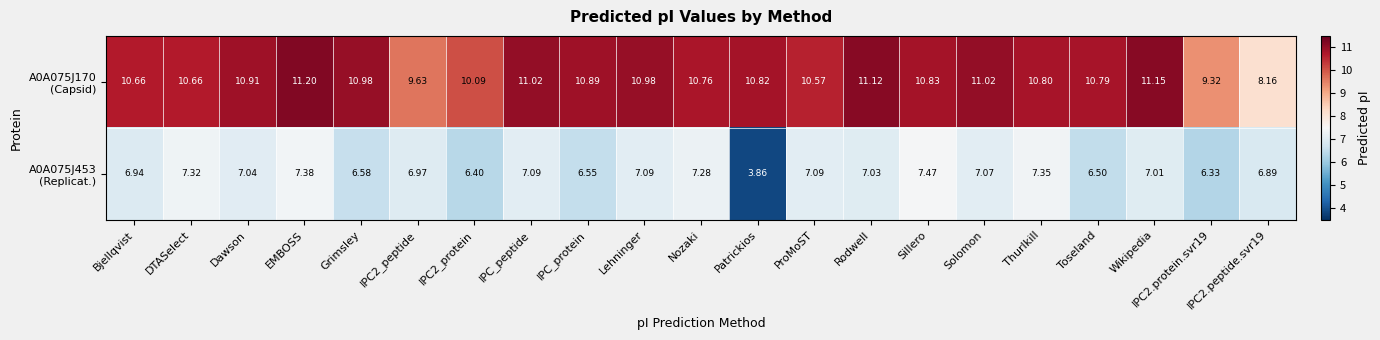

At which category is the sum across all series the highest?

EMBOSS